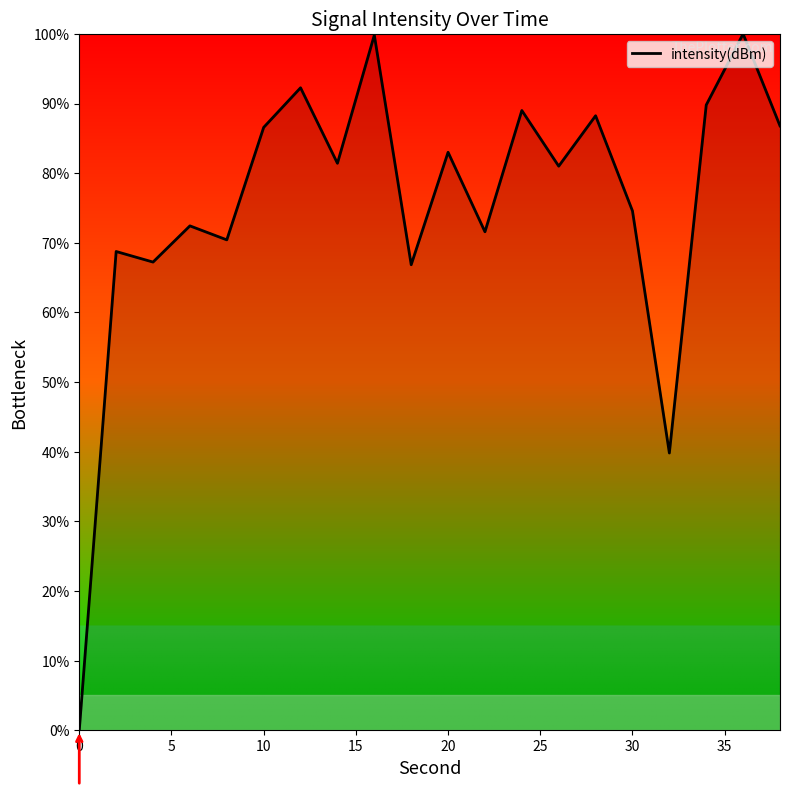

What is the maximum value shown in the chart?

100.0